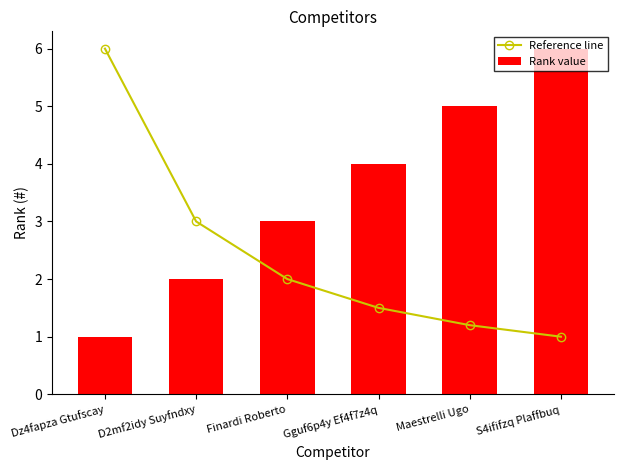

What position from the left is Finardi Roberto?

3